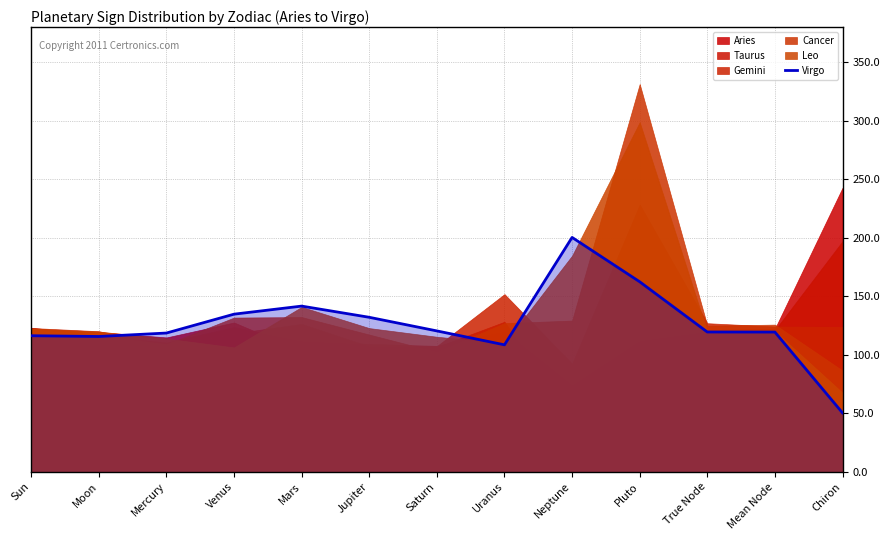

How many lines are shown in the chart?

1